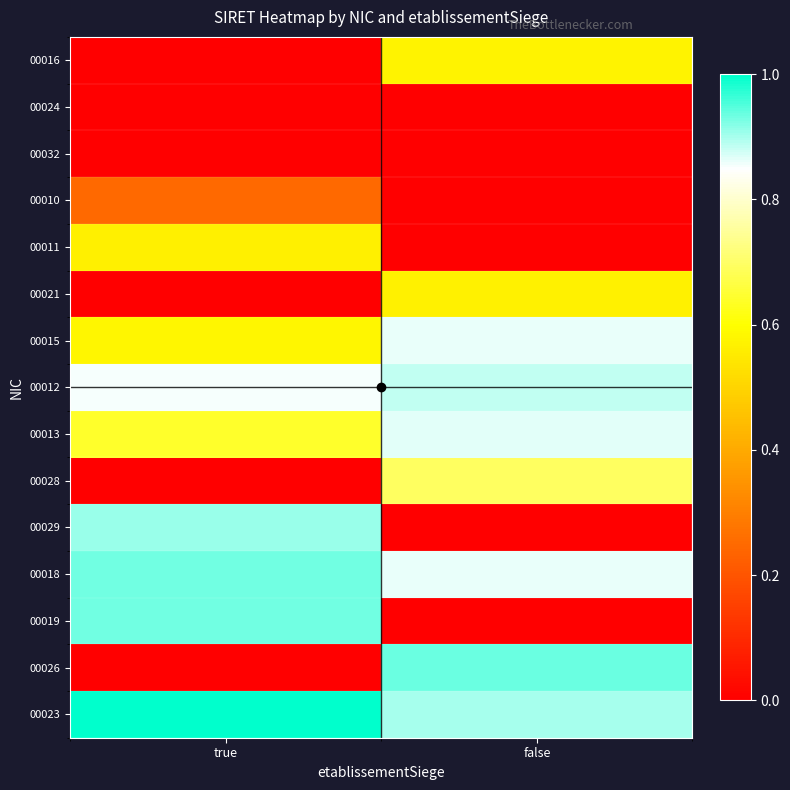

Which category has the highest value across all series?

true